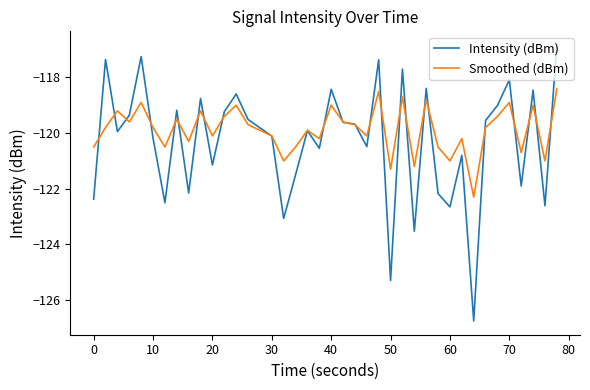

Which series has the largest range (max minus min)?

Intensity (dBm)